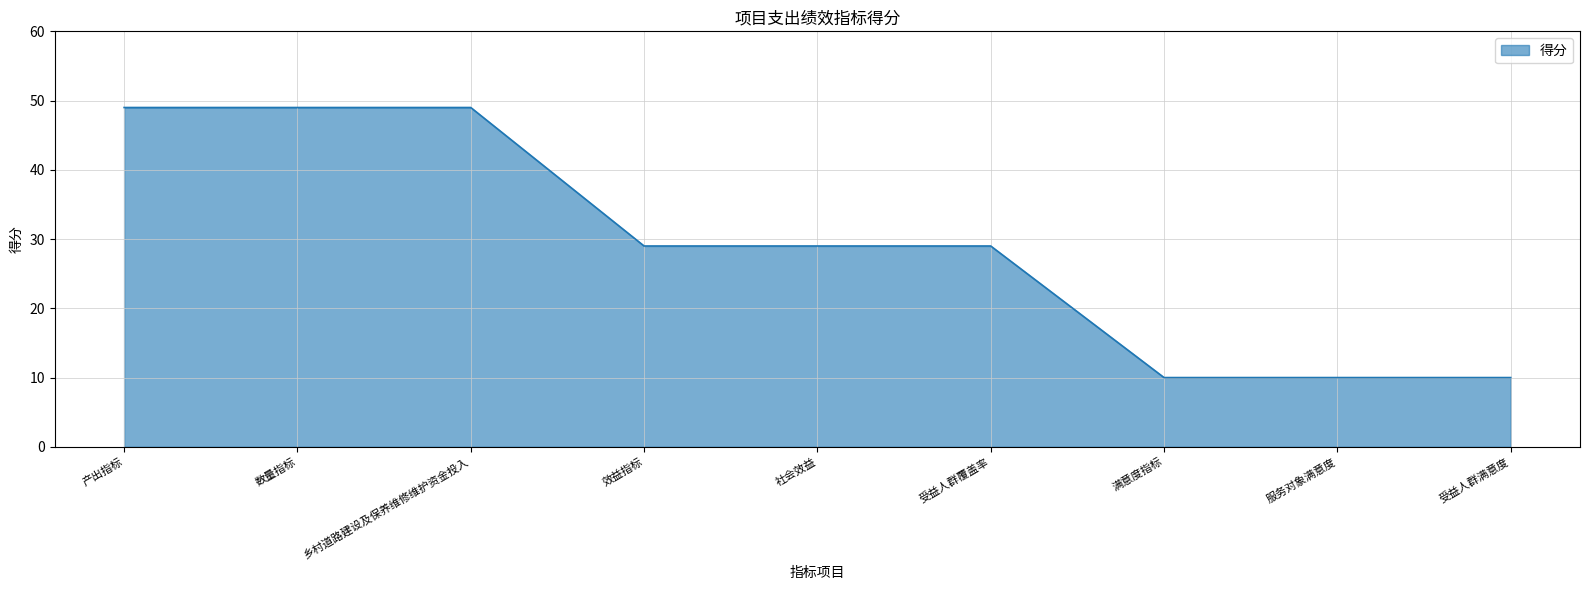

What position from the right is 效益指标?

6